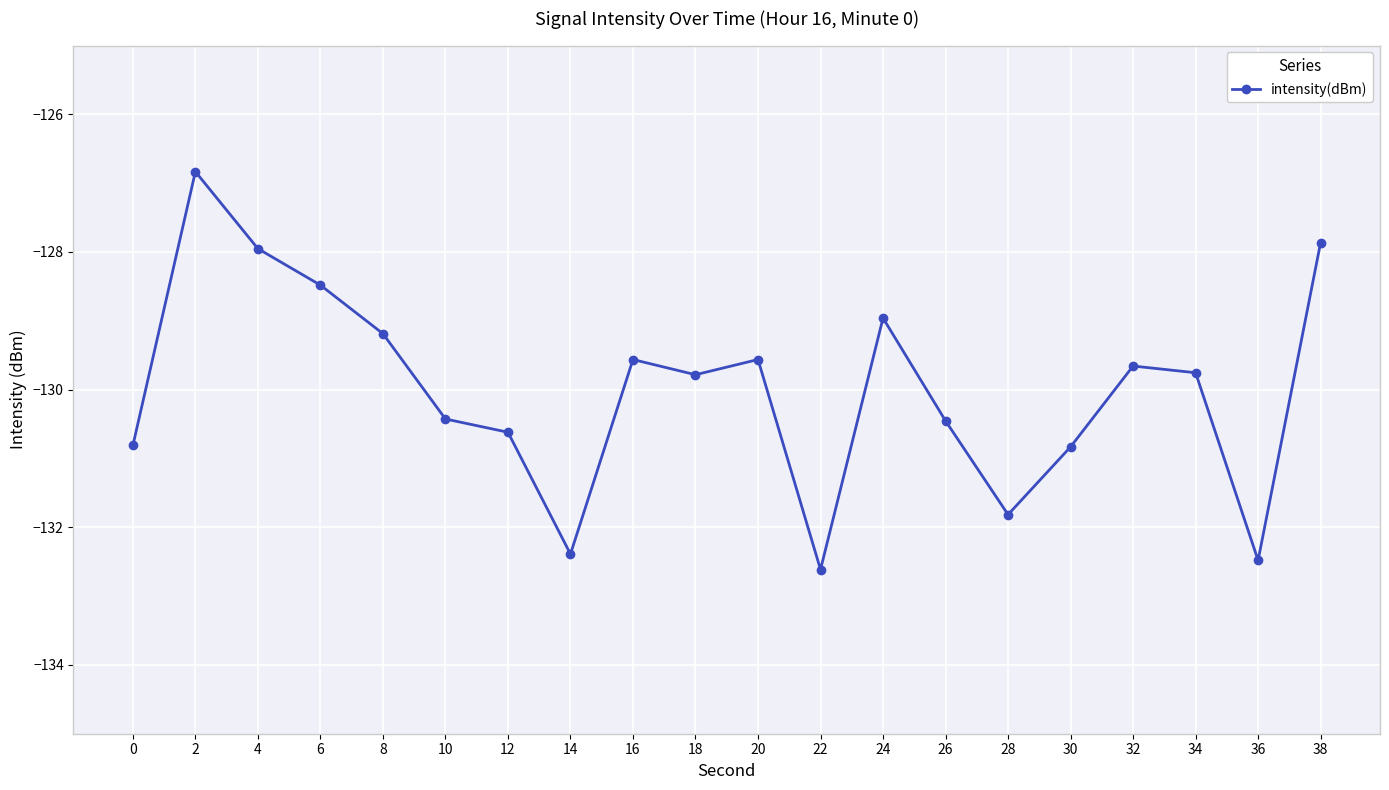

At which label is the value closest to -129?

24